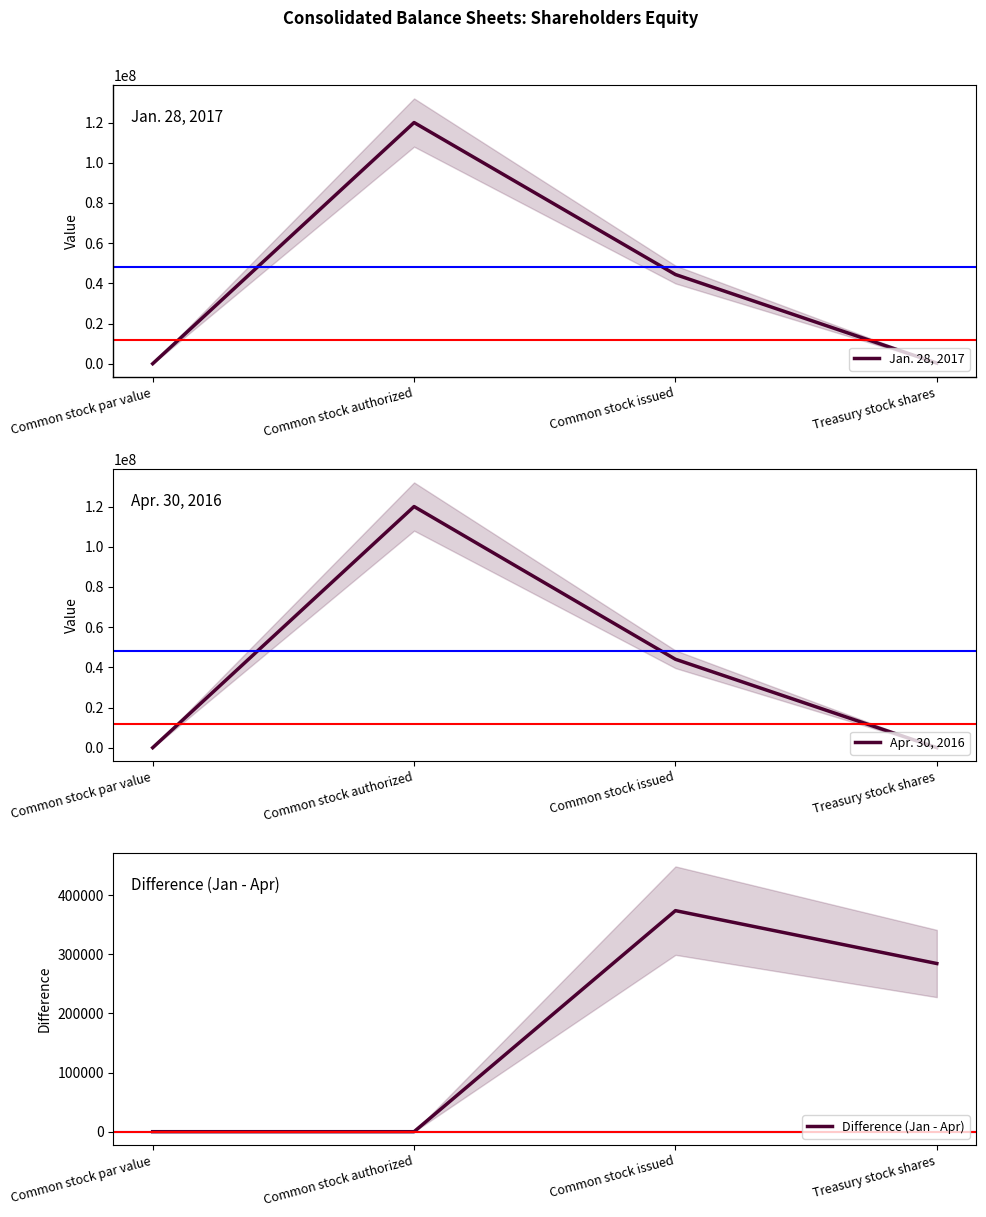

What value does the Apr. 30, 2016 series have at Treasury stock shares, to the nearest 10?

19680